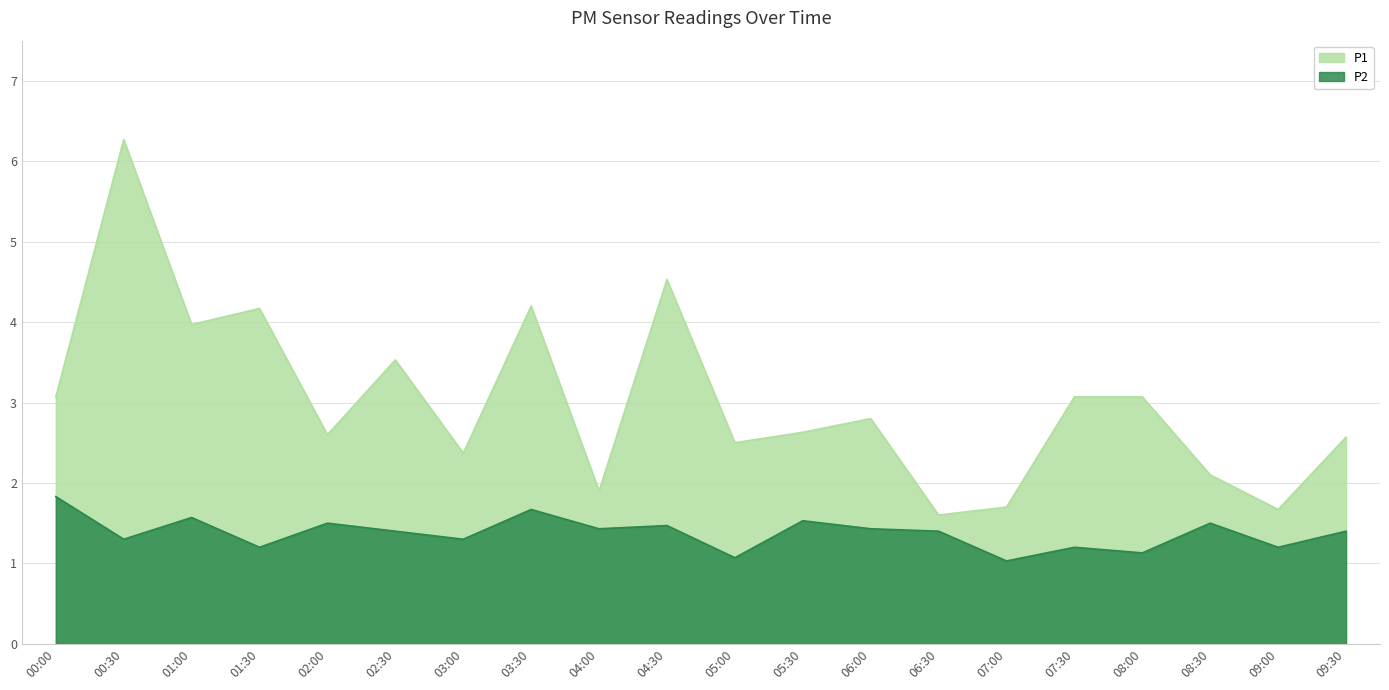

How many lines are shown in the chart?

2